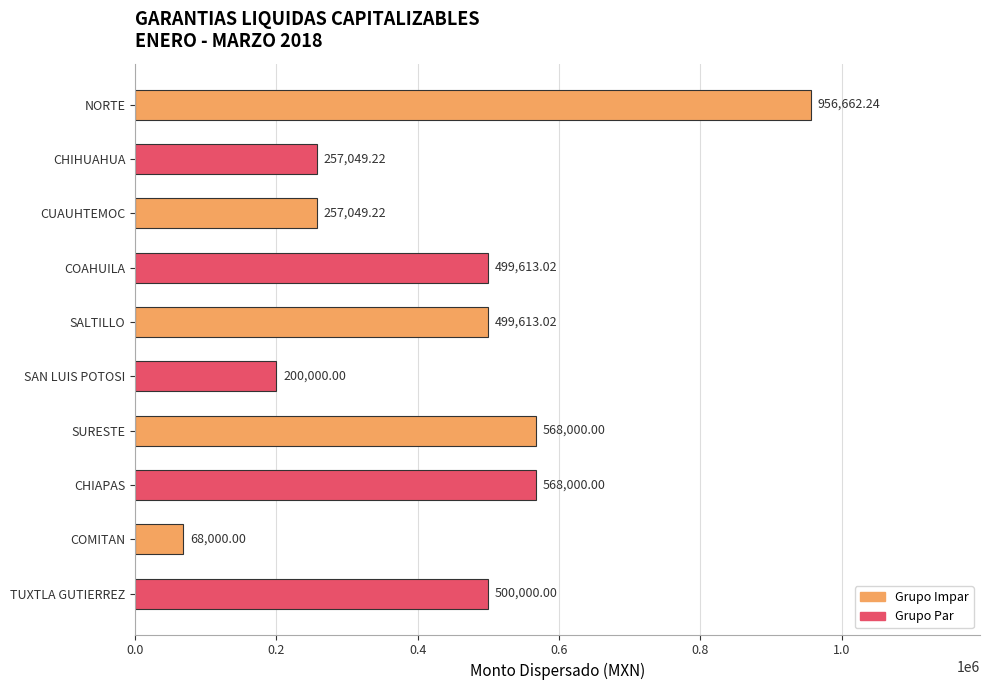

Which has a higher value, NORTE or CHIHUAHUA?

NORTE